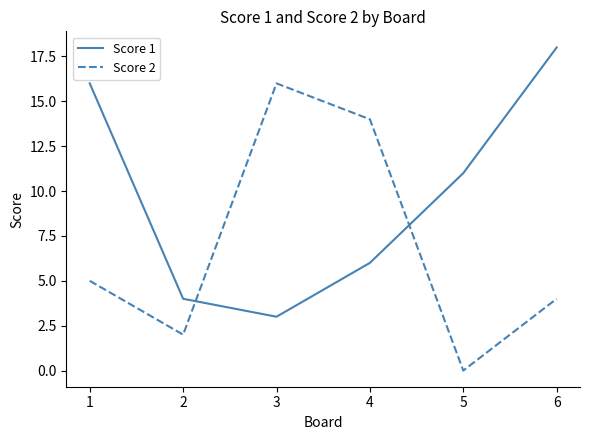

How many series are shown in this chart?

2